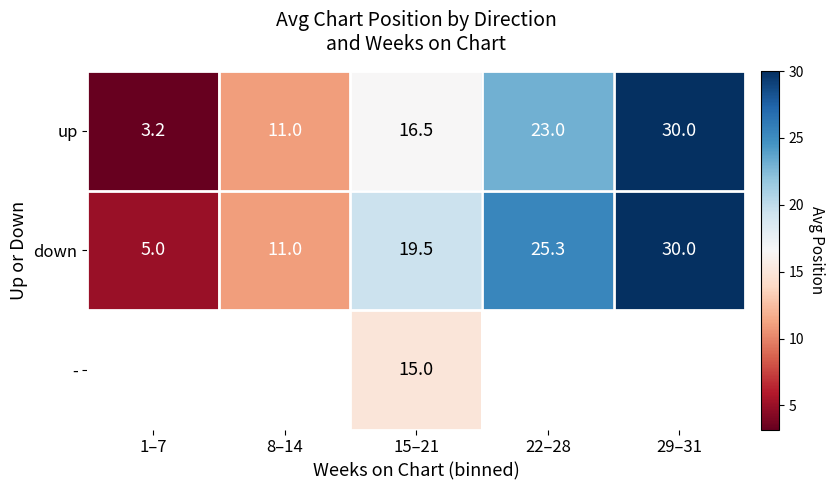

What is the average value of the down series?

18.2